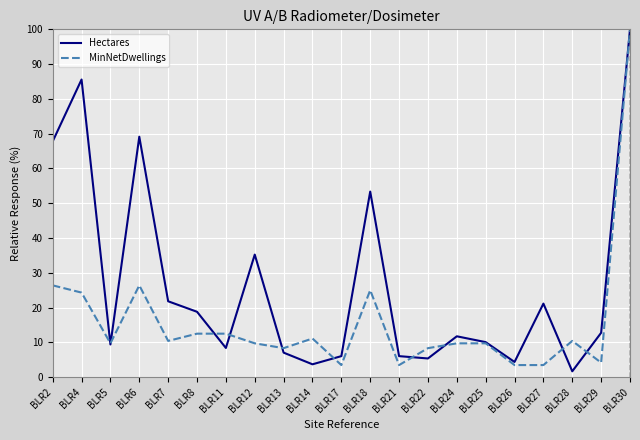

At which label does MinNetDwellings reach its peak?

BLR30